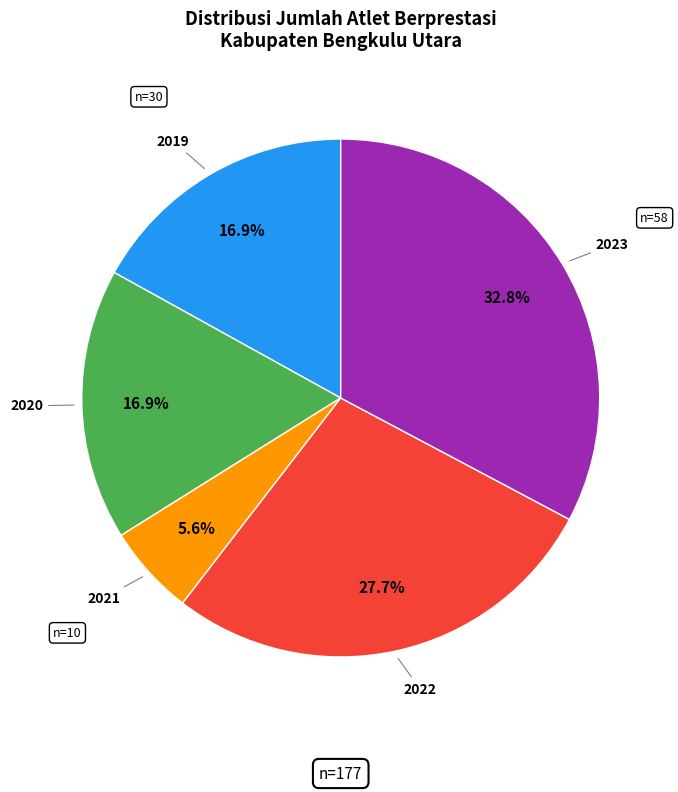

What is the smallest slice in the pie chart?

2021